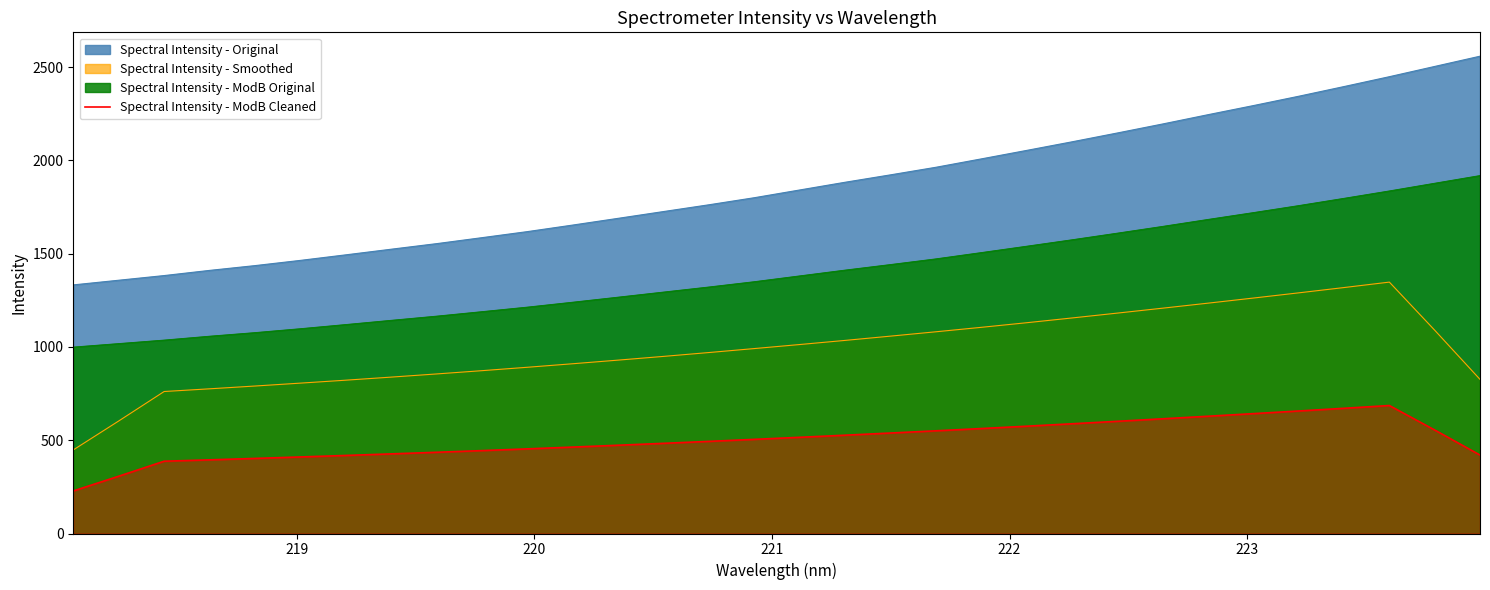

What is the minimum value shown in the chart?

228.0